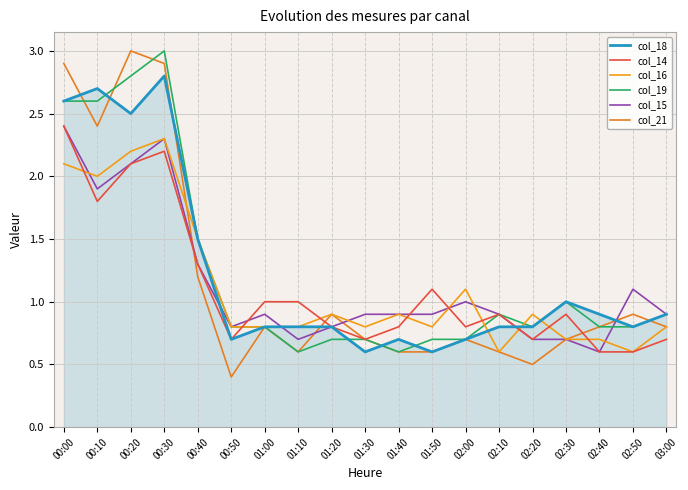

Reading left to right, what are all the values shown in this chart?

col_18: 00:00=2.6	00:10=2.7	00:20=2.5	00:30=2.8	00:40=1.5	00:50=0.7	01:00=0.8	01:10=0.8	01:20=0.8	01:30=0.6	01:40=0.7	01:50=0.6	02:00=0.7	02:10=0.8	02:20=0.8	02:30=1.0	02:40=0.9	02:50=0.8	03:00=0.9
col_14: 00:00=2.4	00:10=1.8	00:20=2.1	00:30=2.2	00:40=1.3	00:50=0.7	01:00=1.0	01:10=1.0	01:20=0.8	01:30=0.7	01:40=0.8	01:50=1.1	02:00=0.8	02:10=0.9	02:20=0.7	02:30=0.9	02:40=0.6	02:50=0.6	03:00=0.7
col_16: 00:00=2.1	00:10=2.0	00:20=2.2	00:30=2.3	00:40=1.5	00:50=0.8	01:00=0.8	01:10=0.8	01:20=0.9	01:30=0.8	01:40=0.9	01:50=0.8	02:00=1.1	02:10=0.6	02:20=0.9	02:30=0.7	02:40=0.7	02:50=0.6	03:00=0.8
col_19: 00:00=2.6	00:10=2.6	00:20=2.8	00:30=3.0	00:40=1.5	00:50=0.8	01:00=0.8	01:10=0.6	01:20=0.7	01:30=0.7	01:40=0.6	01:50=0.7	02:00=0.7	02:10=0.9	02:20=0.8	02:30=1.0	02:40=0.8	02:50=0.8	03:00=0.9
col_15: 00:00=2.4	00:10=1.9	00:20=2.1	00:30=2.3	00:40=1.3	00:50=0.8	01:00=0.9	01:10=0.7	01:20=0.8	01:30=0.9	01:40=0.9	01:50=0.9	02:00=1.0	02:10=0.9	02:20=0.7	02:30=0.7	02:40=0.6	02:50=1.1	03:00=0.9
col_21: 00:00=2.9	00:10=2.4	00:20=3.0	00:30=2.9	00:40=1.2	00:50=0.4	01:00=0.8	01:10=0.6	01:20=0.9	01:30=0.7	01:40=0.6	01:50=0.6	02:00=0.7	02:10=0.6	02:20=0.5	02:30=0.7	02:40=0.8	02:50=0.9	03:00=0.8